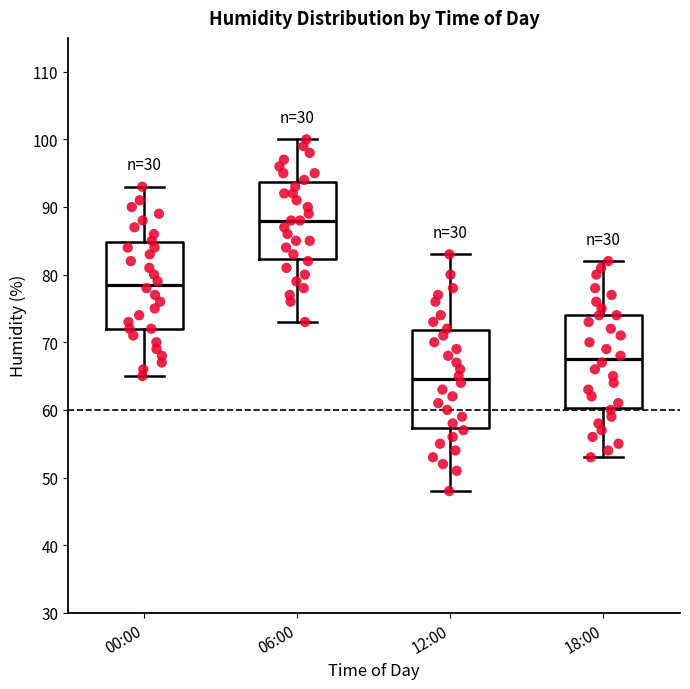

Reading left to right, transcribe this box plot: for each box, give where its median line is, the range the box spans, and where its two whiskers end, as read against the y-axis. The values are not printed on the chart, so give them approximately, as read against the axis.

00:00: median 79, box 72 to 85, whiskers 65 to 93
06:00: median 88, box 82 to 94, whiskers 73 to 100
12:00: median 65, box 57 to 72, whiskers 48 to 83
18:00: median 68, box 60 to 74, whiskers 53 to 82